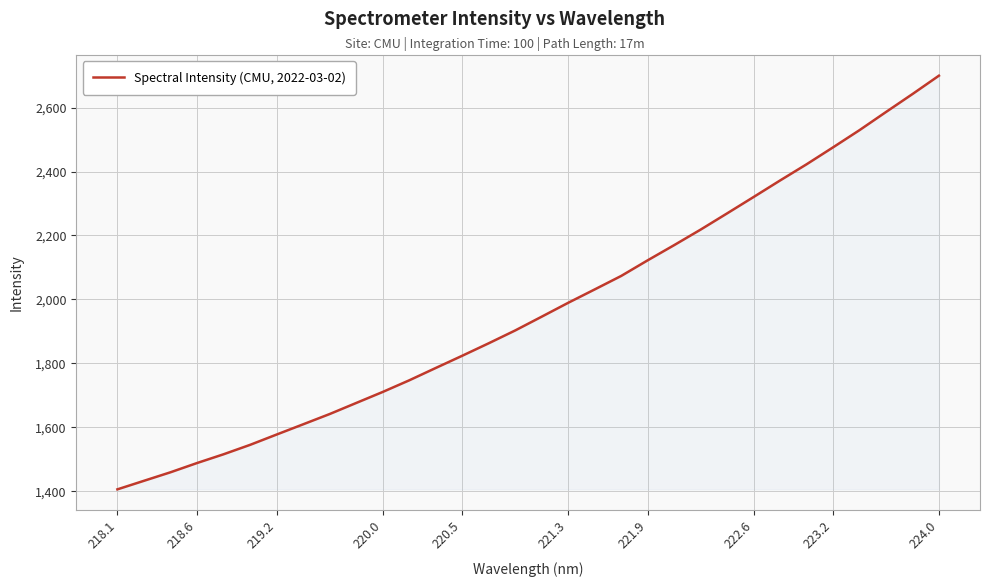

What is the greatest value displayed?

2699.8